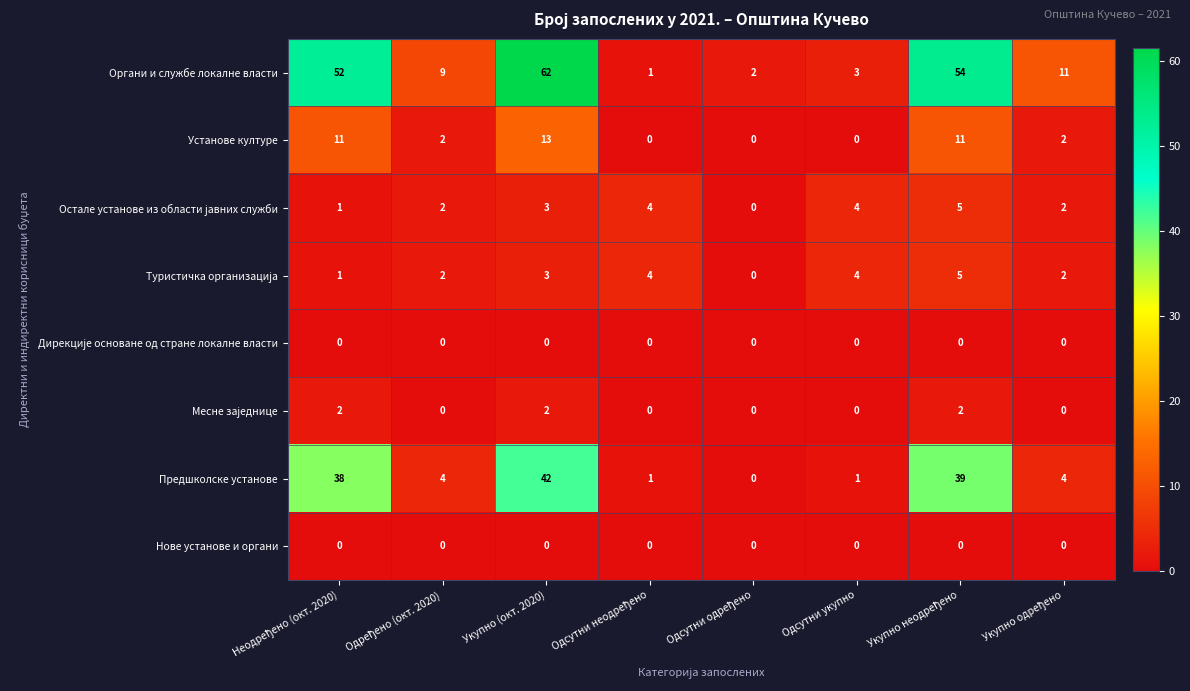

What is the spread (max minus min) of values at Одсутни укупно?

4